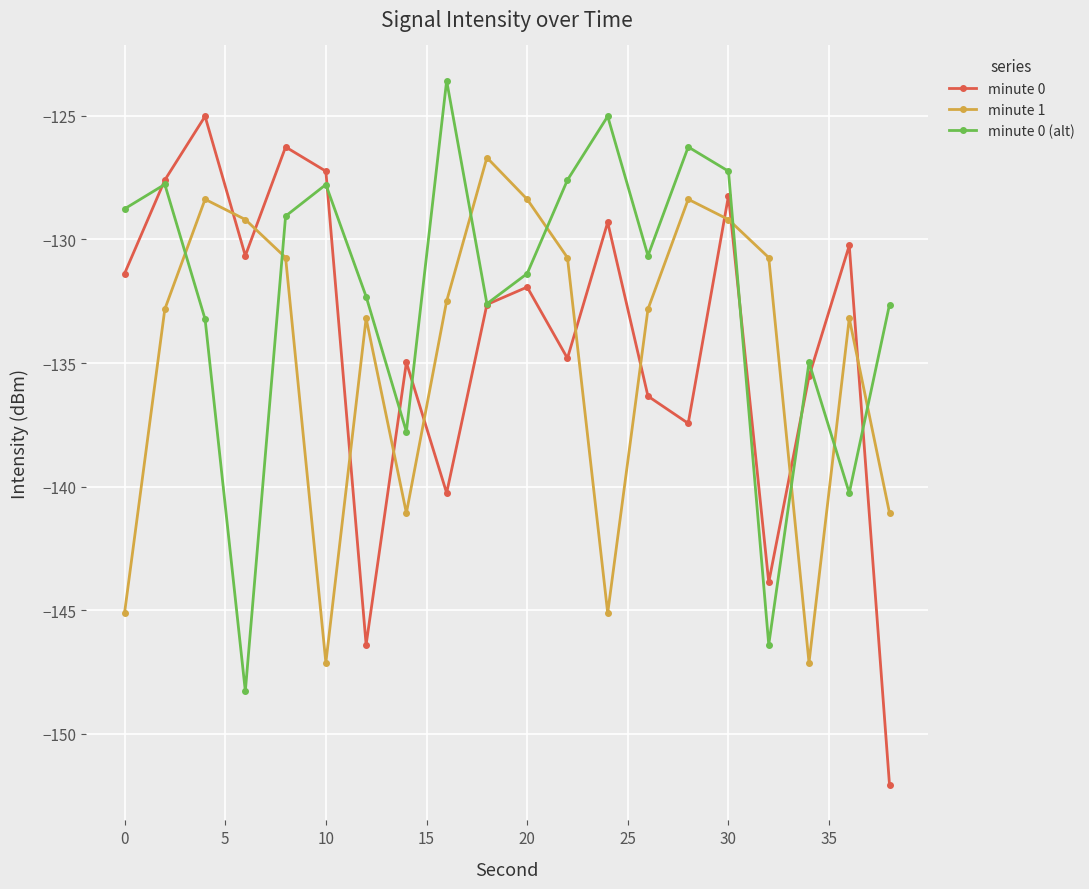

Which series has the largest total across all categories?

minute 0 (alt)